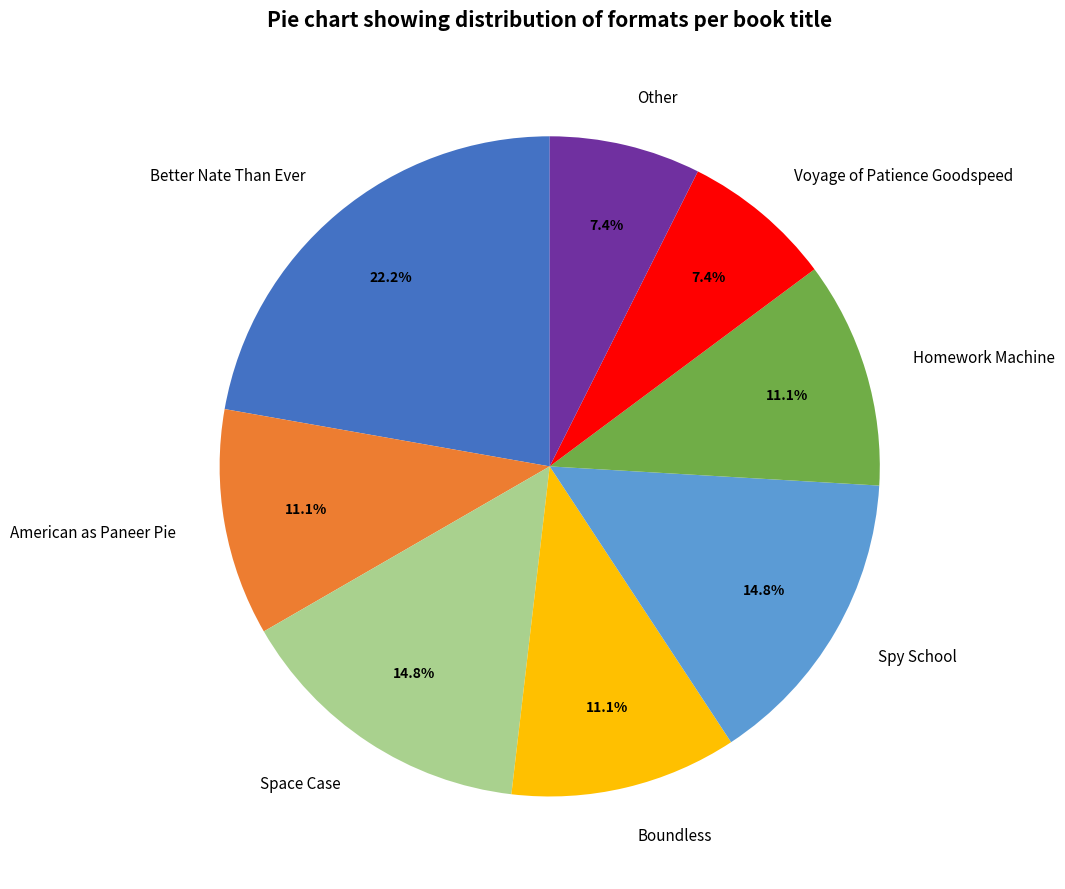

True or false: Boundless accounts for 11% of the total.

True